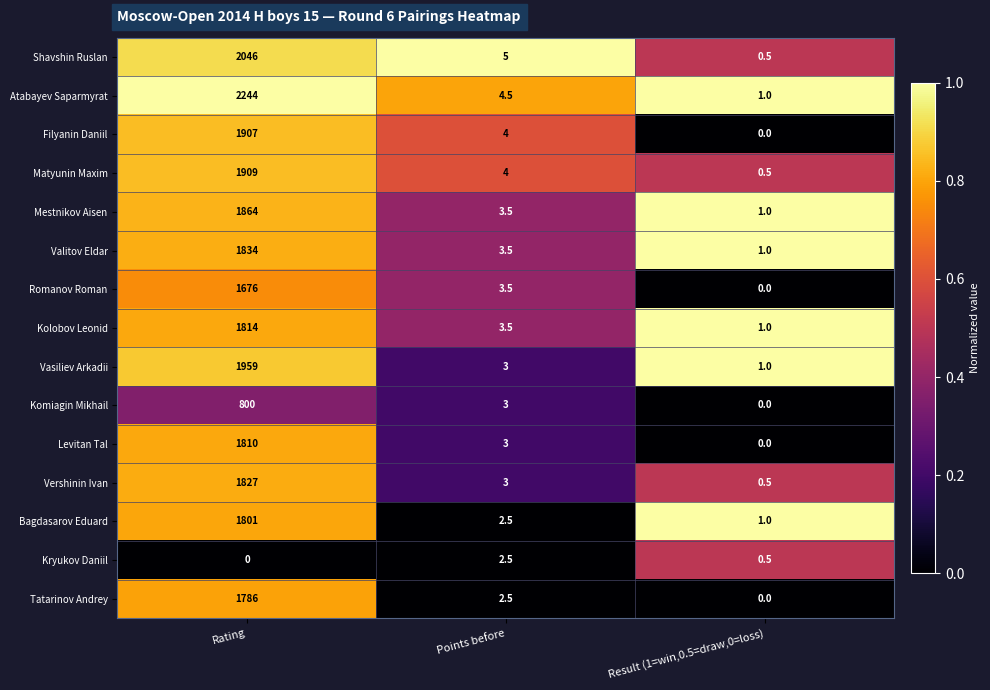

Which series has the largest range (max minus min)?

Atabayev Saparmyrat